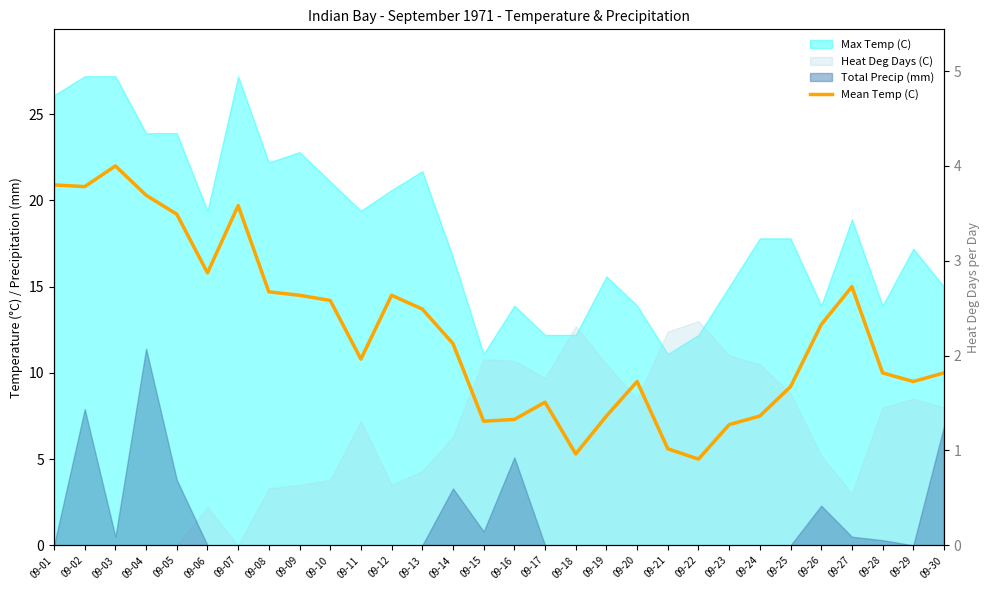

How many lines are shown in the chart?

1